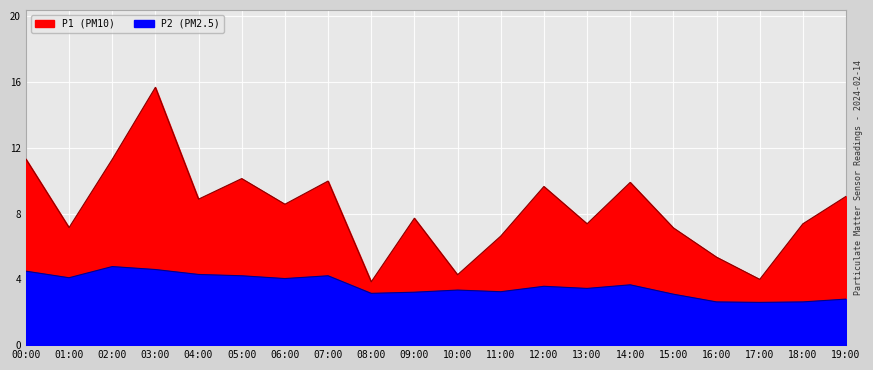

True or false: P1 and P2 intersect in this chart.

False